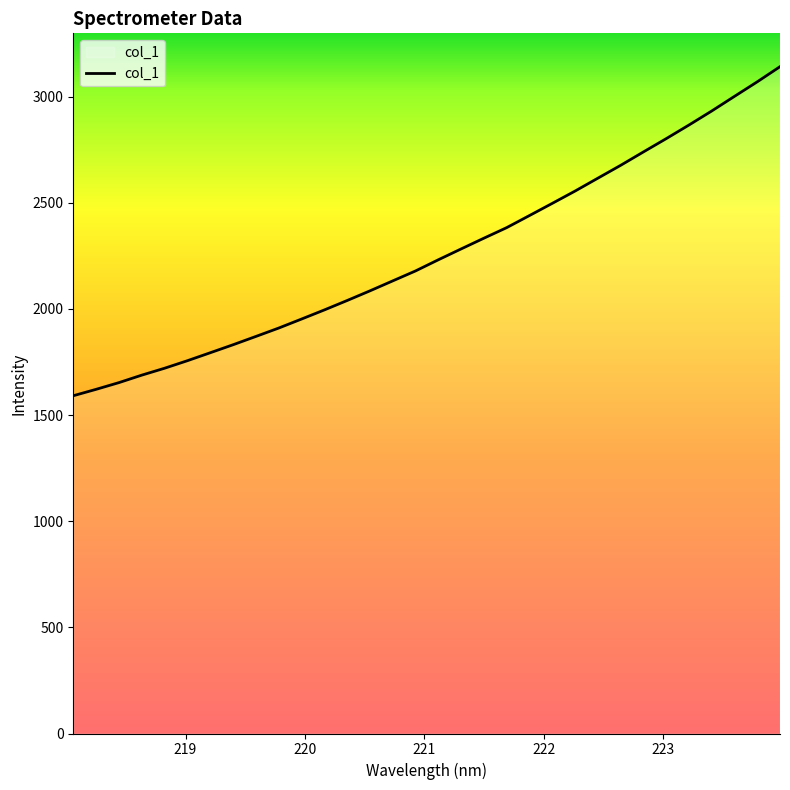

What is the maximum value shown in the chart?

3141.5